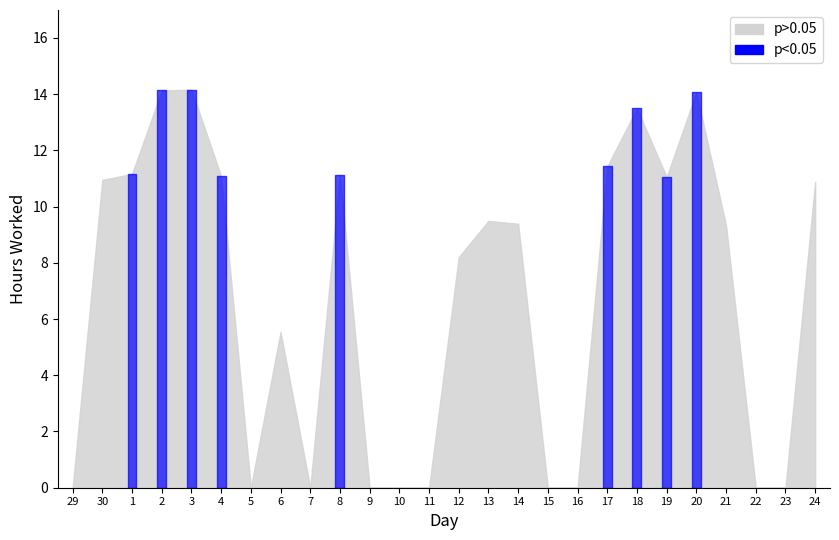

How many points are lower than both their immediate neighbors (excluding endpoints)?

3